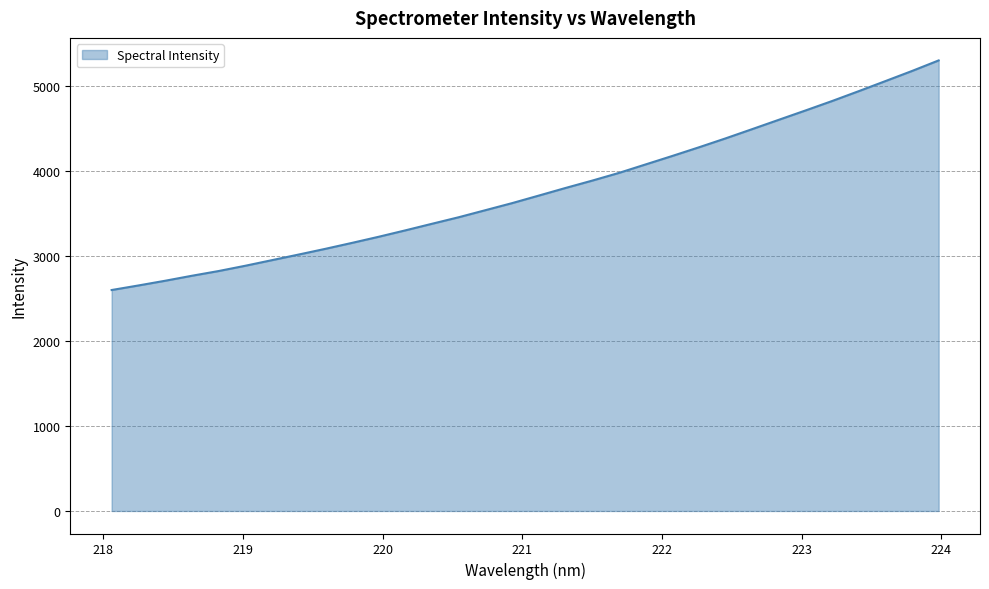

What is the maximum value shown in the chart?

5298.4